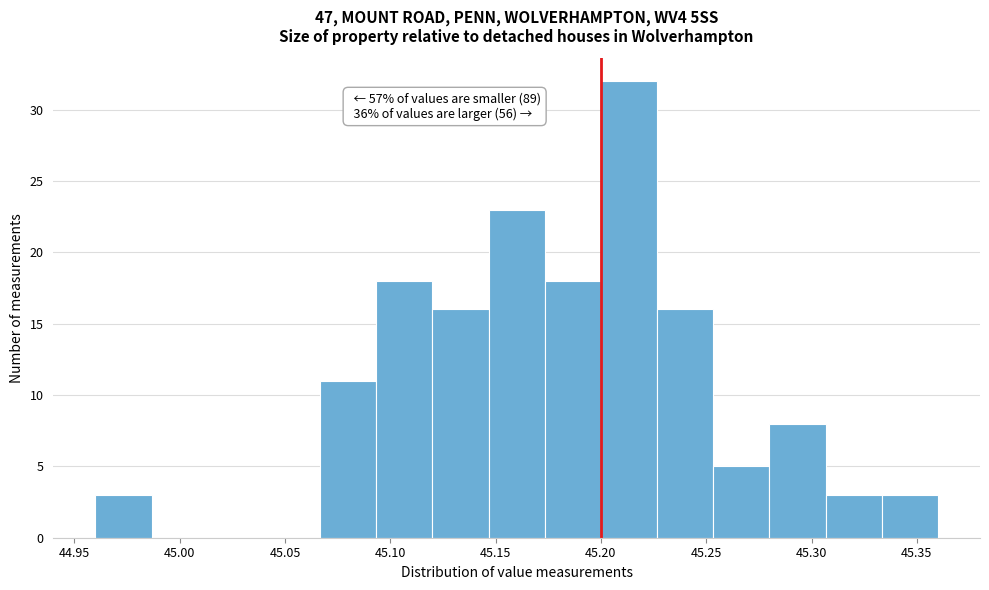

Over which range of the x-axis is the bar tallest?

45.200 to 45.225